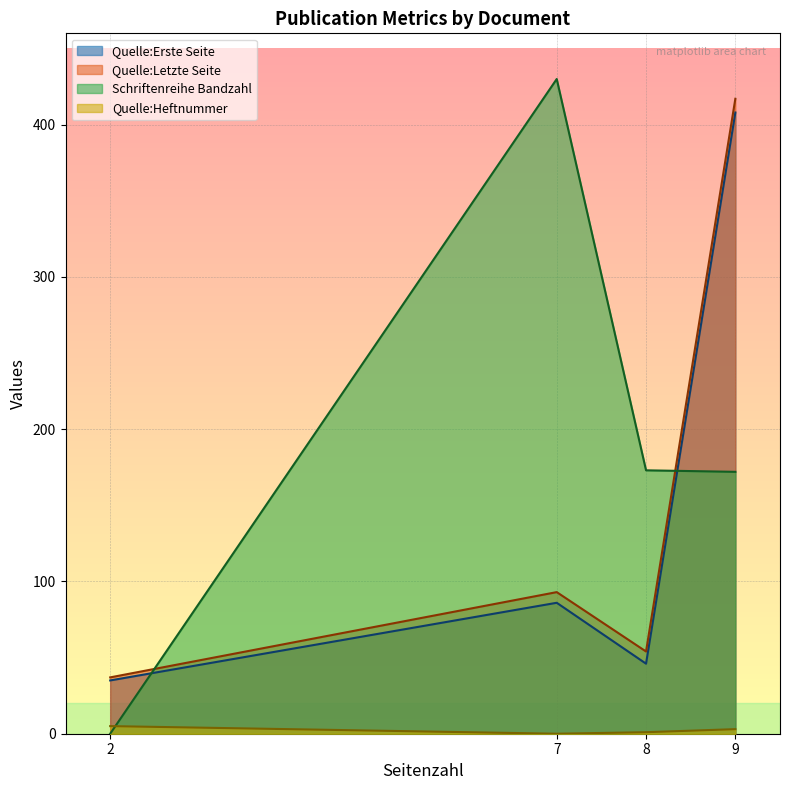

True or false: Quelle:Erste Seite and Schriftenreihe Bandzahl intersect in this chart.

True